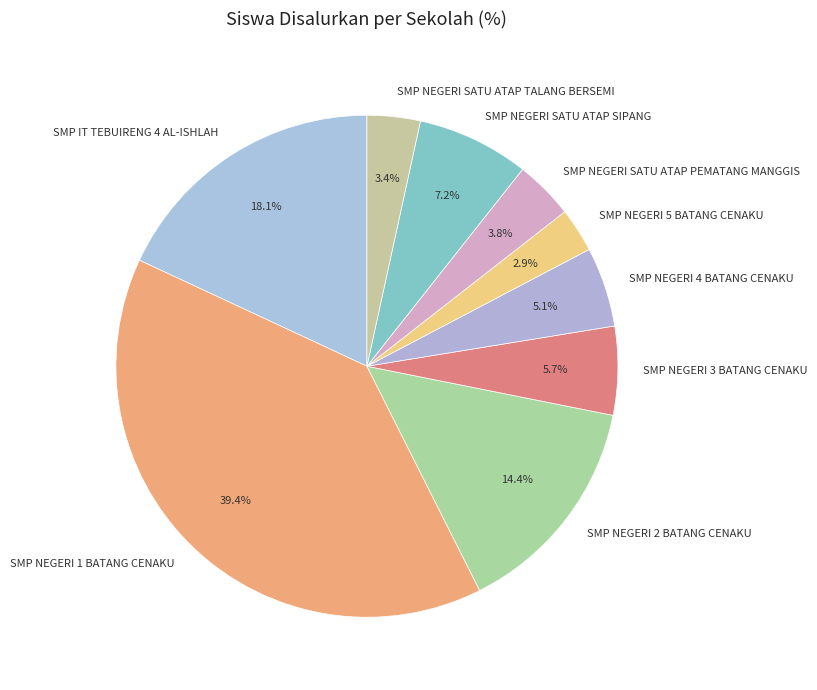

Which category has the biggest portion of the pie?

SMP NEGERI 1 BATANG CENAKU